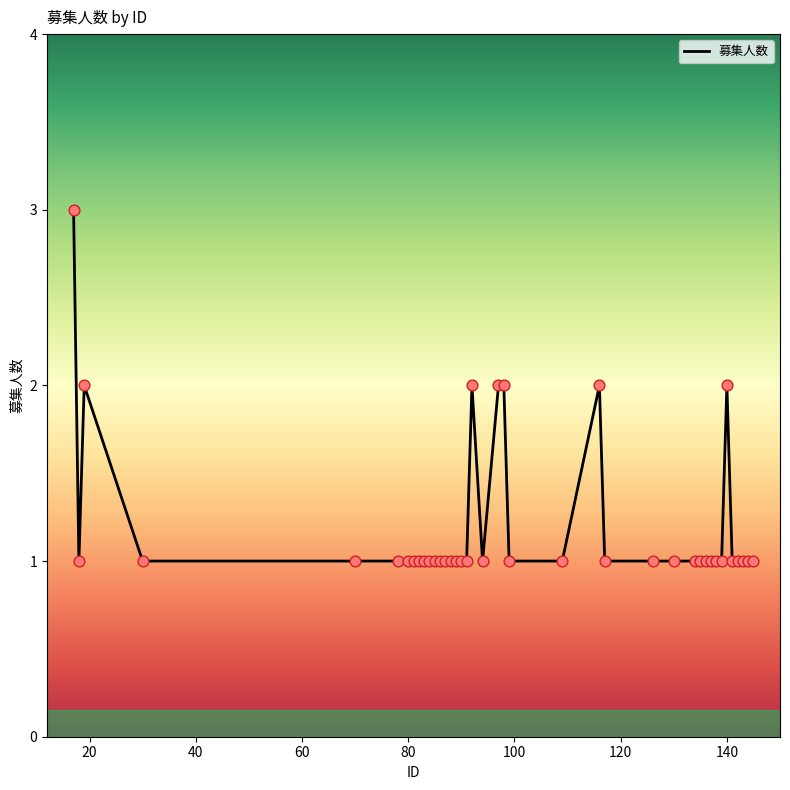

What is the greatest value displayed?

3